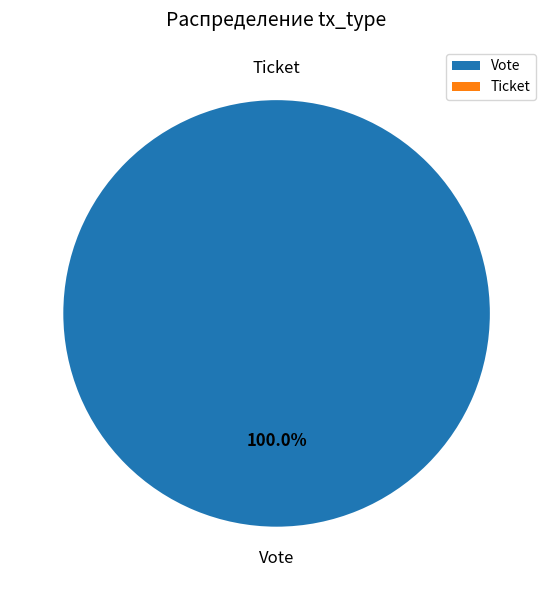

Does any single category account for the majority?

Yes